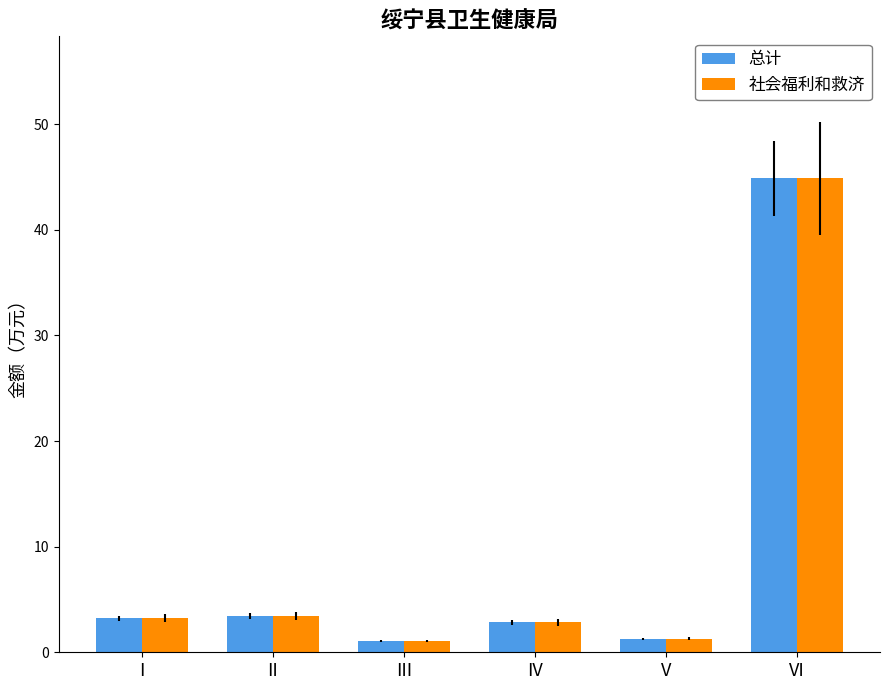

What is the difference between the 总计 values at II and VI?

41.4